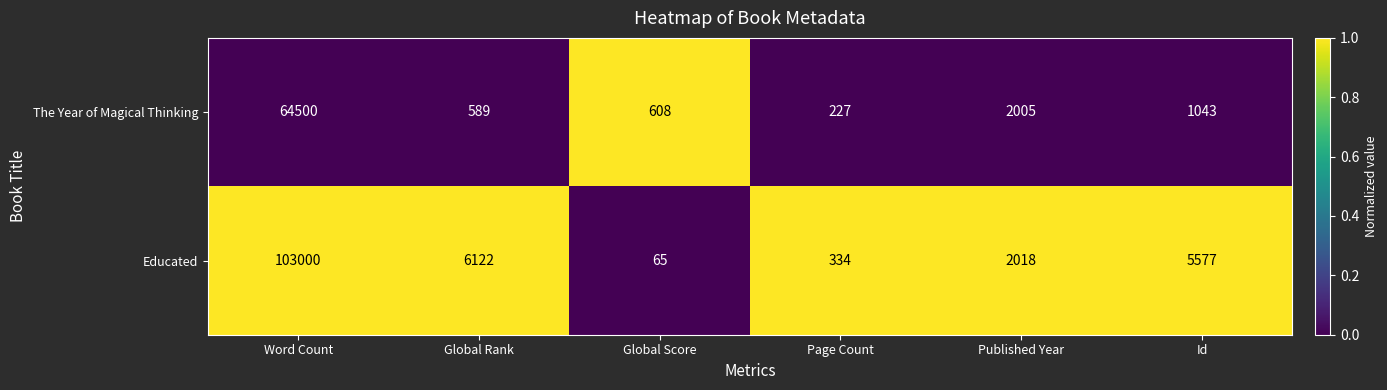

List the series in order of their overall mean, highest first.

Educated, The Year of Magical Thinking